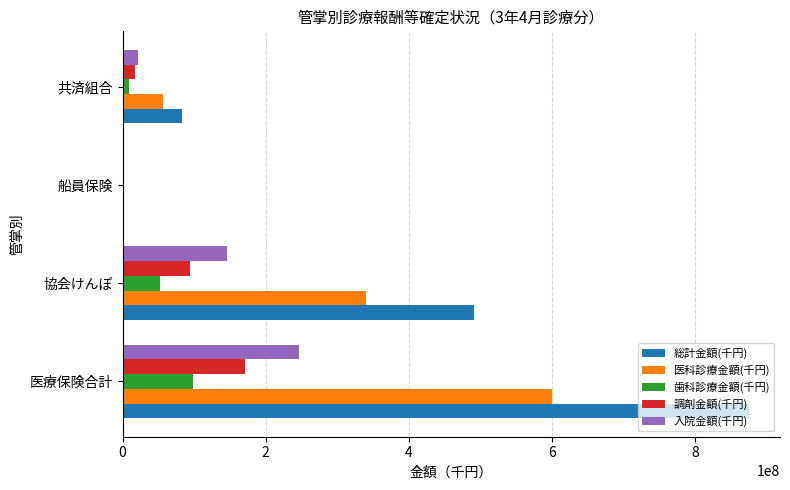

At which category does the chart reach its peak across all series?

医療保険合計